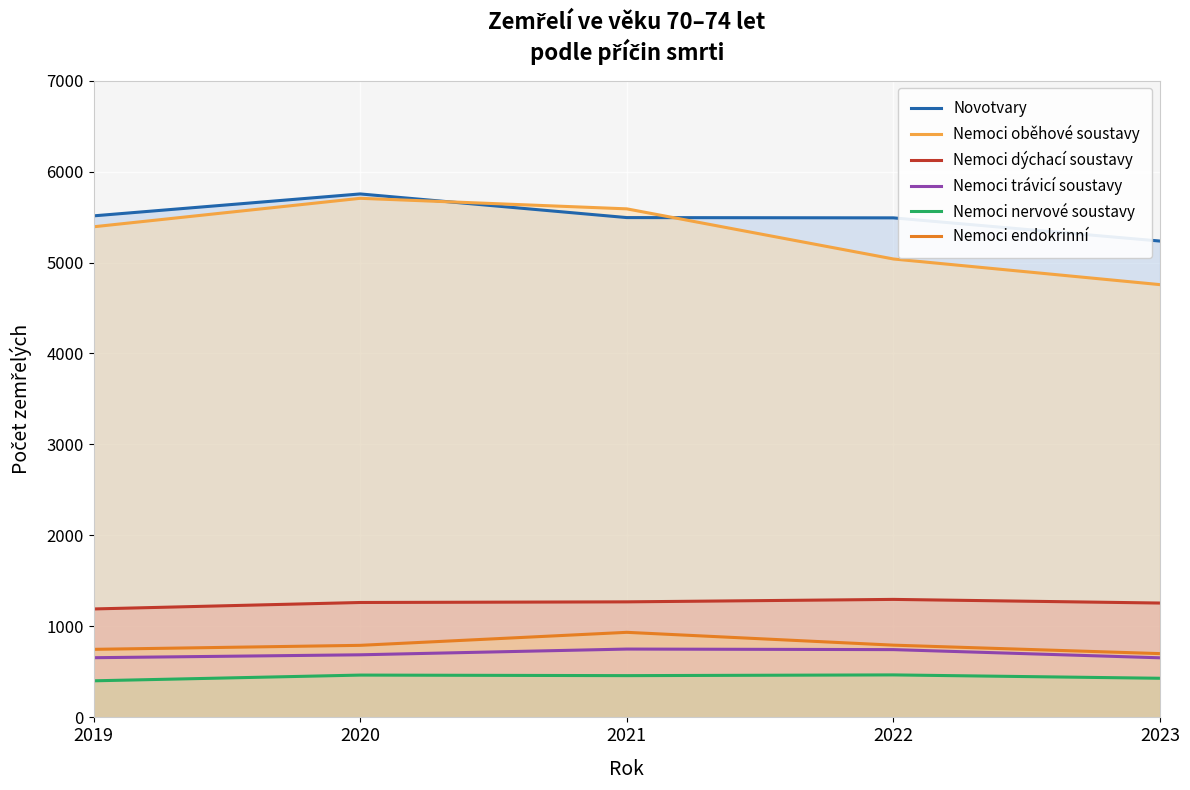

What is the approximate value of Nemoci trávicí soustavy at 2022?

745